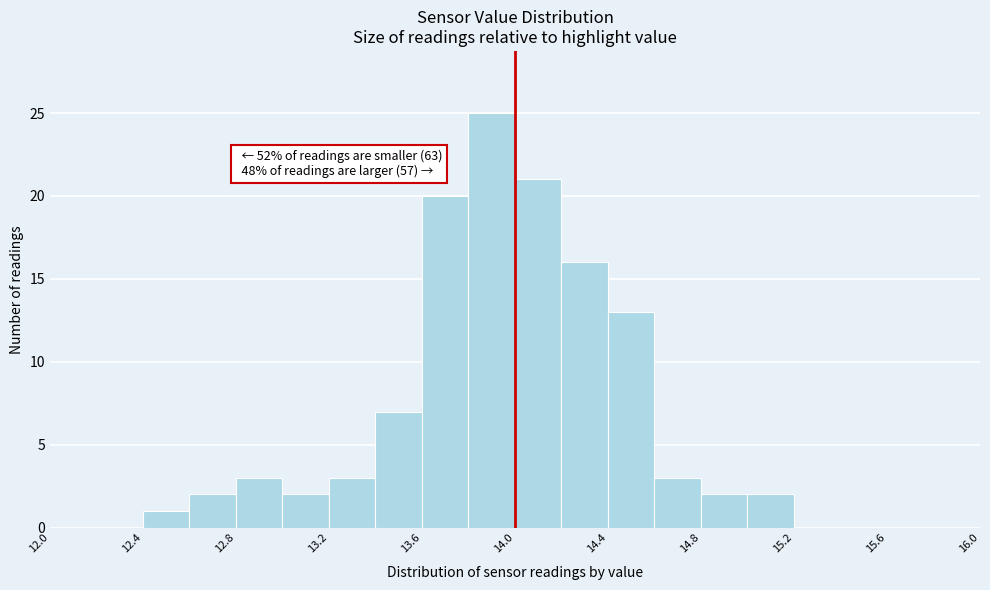

Which range on the x-axis has the tallest bar?

13.8 to 14.0